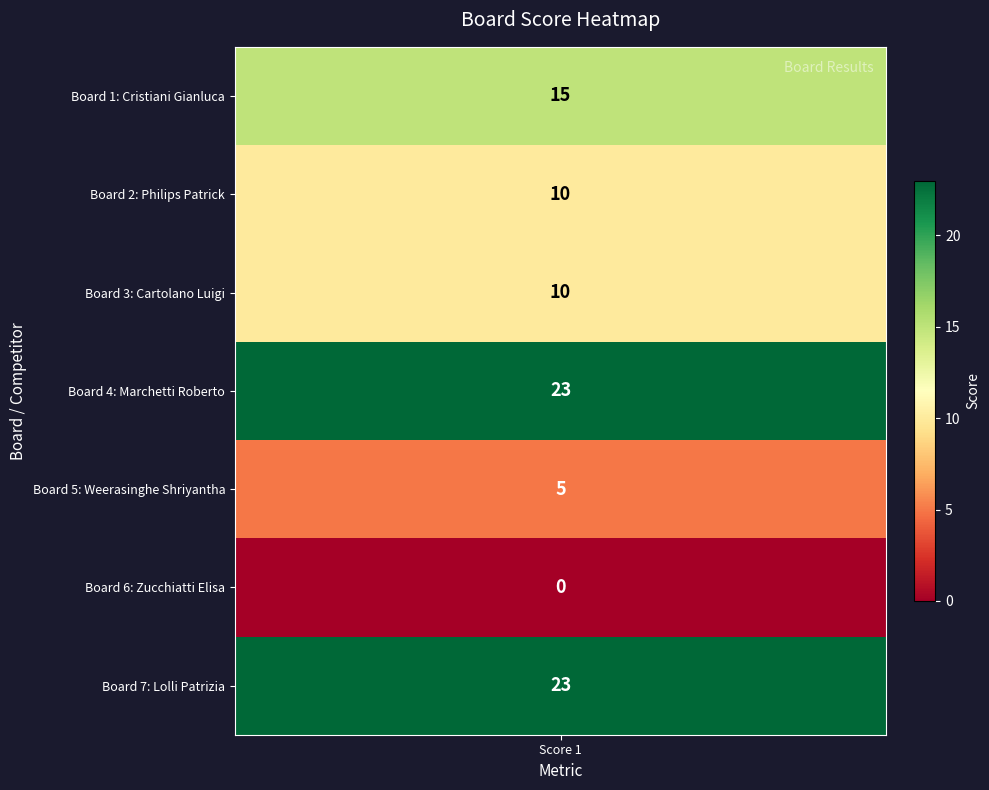

Reading right to left, transcribe all the data shown in this chart.

23	0	5	23	10	10	15